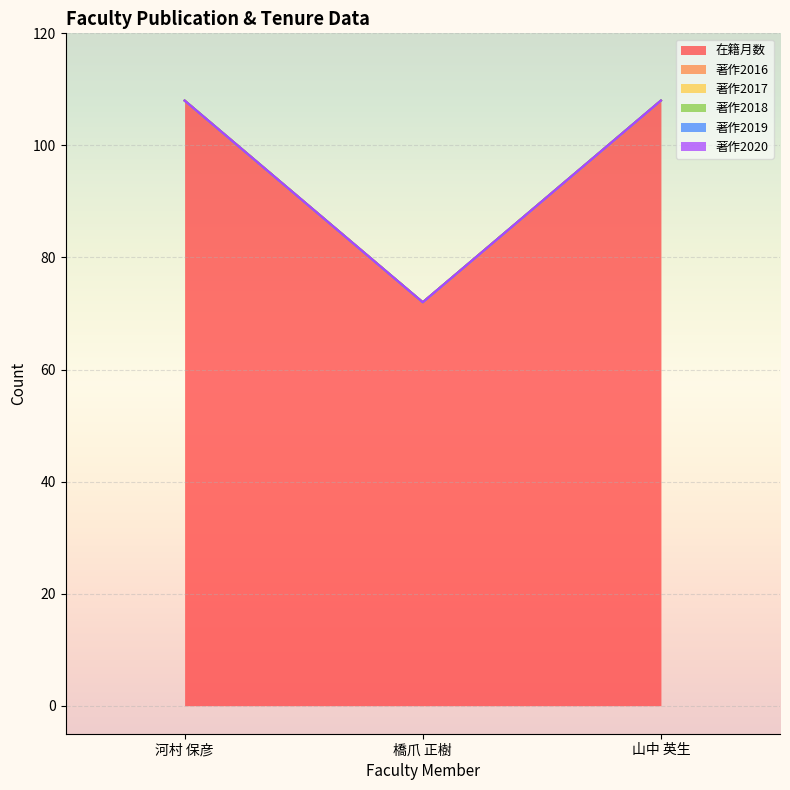

Rank the series at 山中 英生 from lowest to highest value.

著作2016, 著作2017, 著作2018, 著作2019, 著作2020, 在籍月数